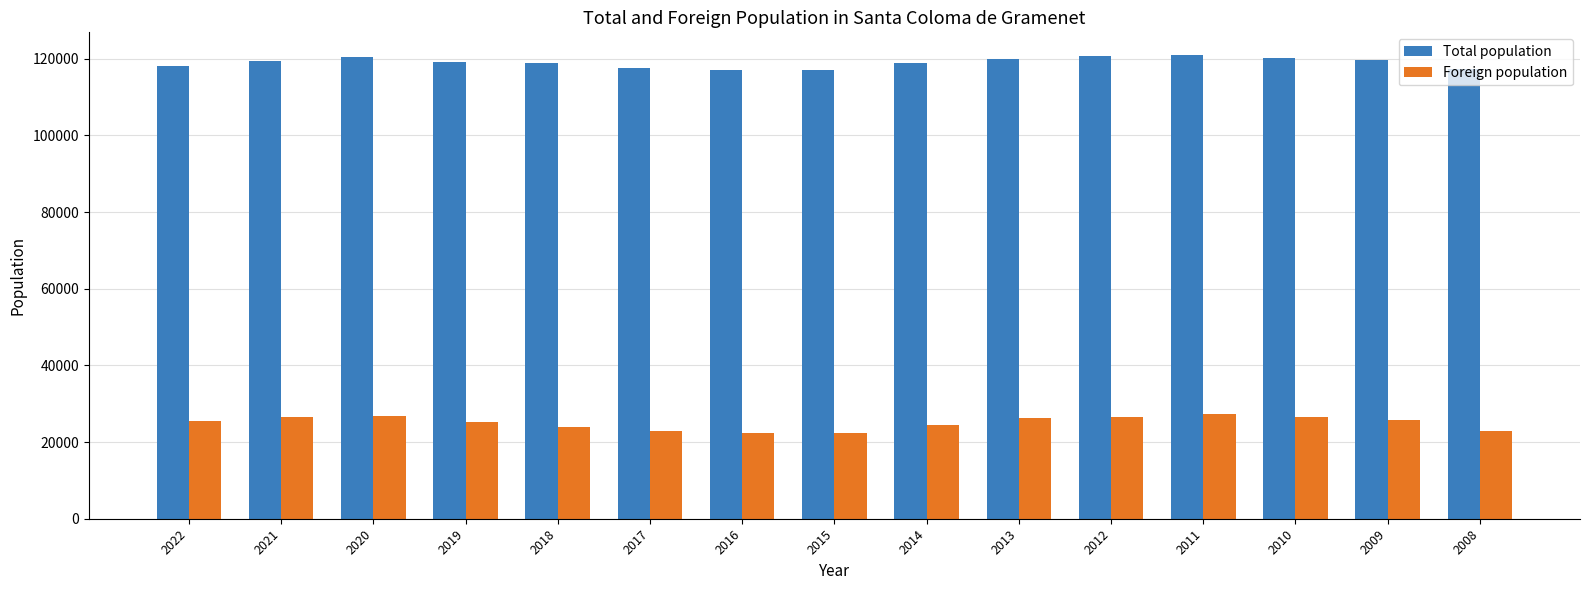

What is the sum of all Foreign population values?

375340